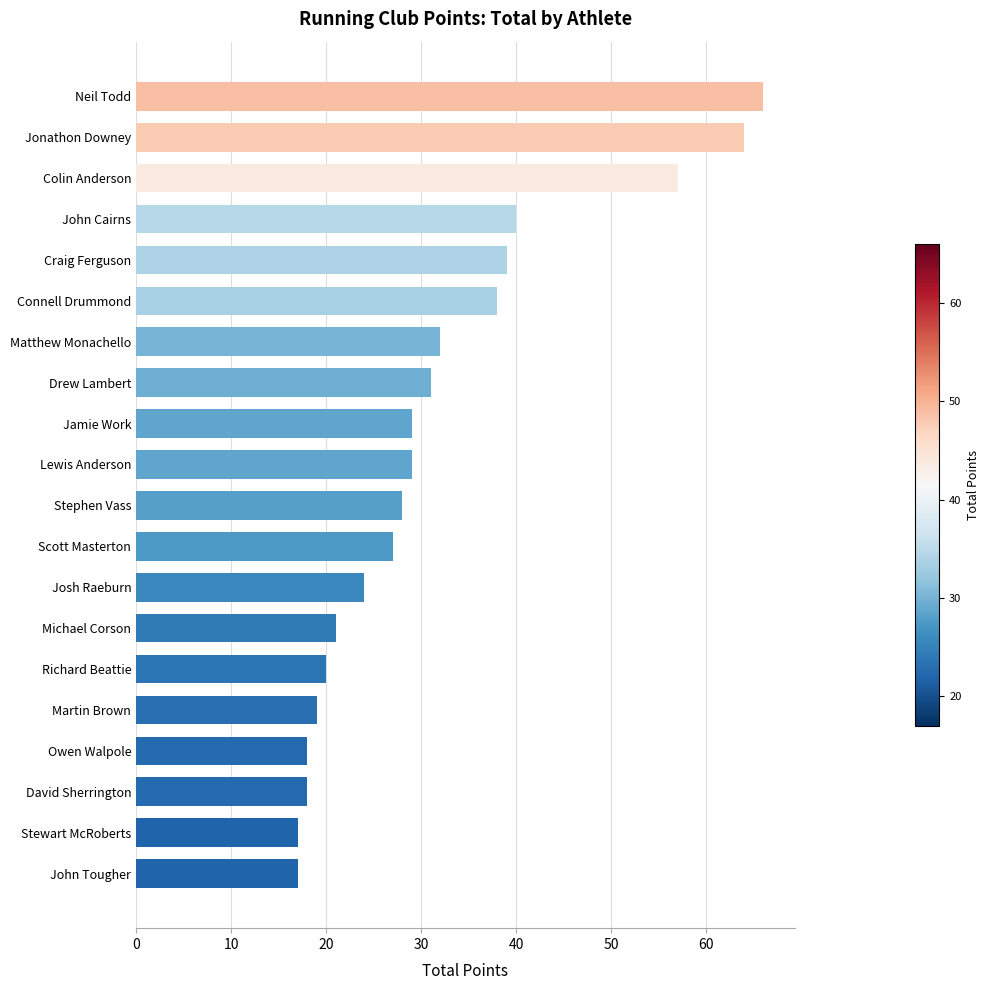

What is the change in value from Lewis Anderson to Neil Todd?

+37